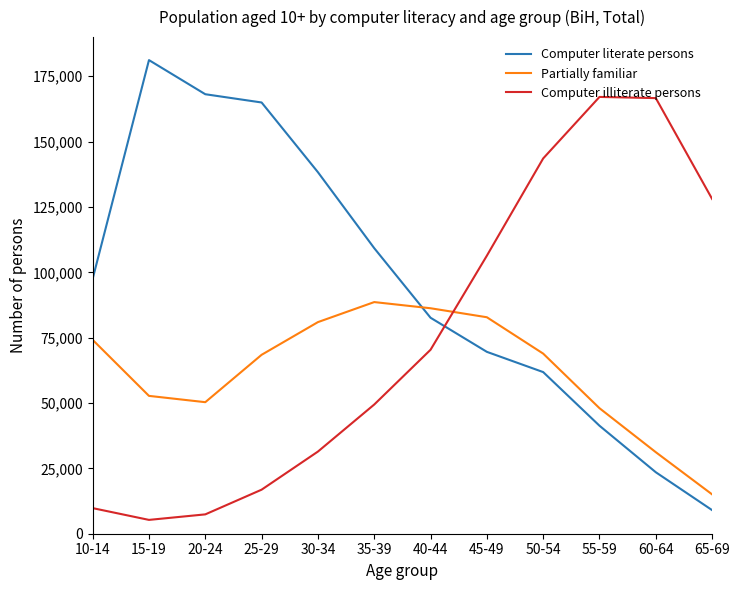

Where is Computer literate persons nearest to the value 95103?

10-14